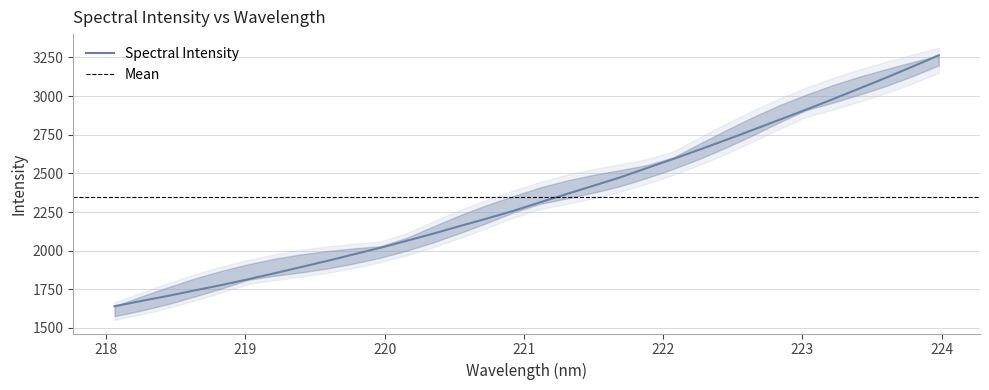

How many values are below 2313?

16